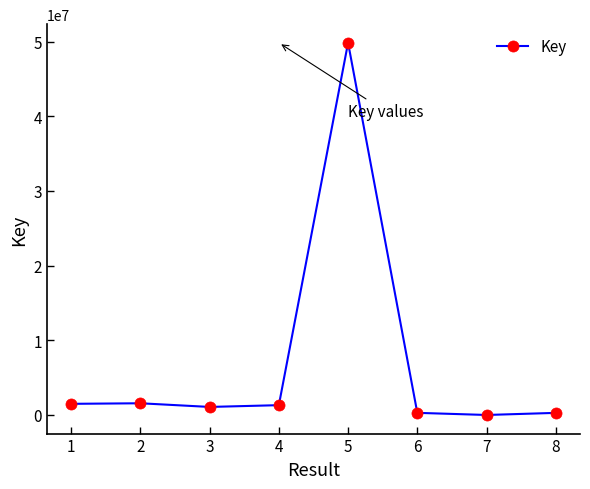

What is the maximum value shown in the chart?

49829309